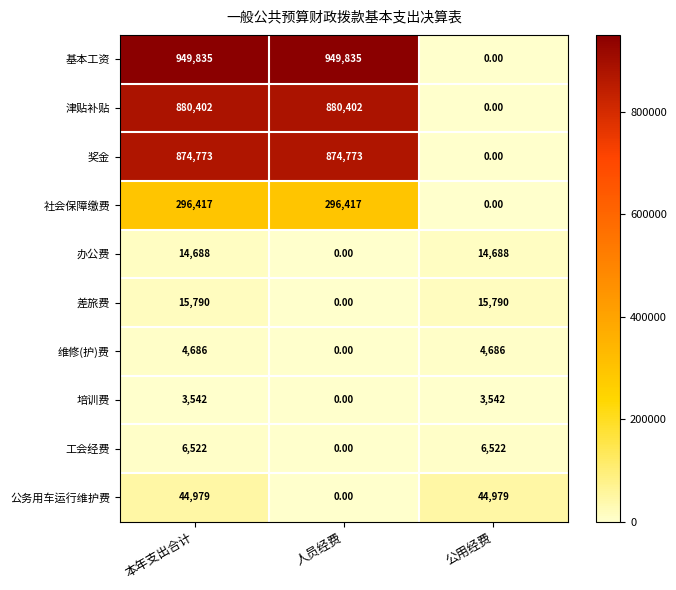

What is the sum of all 基本工资 values?

1899670